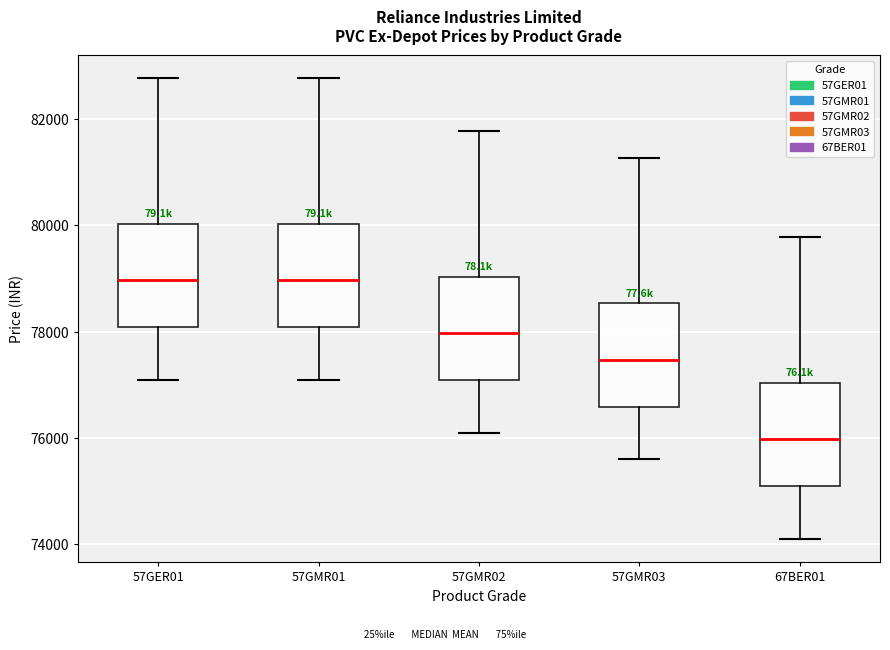

Reading left to right, read every box against the y-axis: the position of its median line, the range the box covers, and the ends of its whiskers. The values are not printed on the chart, so give them approximately, as read against the axis.

57GER01: median 79000, box 78000 to 80000, whiskers 77000 to 82800
57GMR01: median 79000, box 78000 to 80000, whiskers 77000 to 82800
57GMR02: median 78000, box 77000 to 79000, whiskers 76000 to 81800
57GMR03: median 77400, box 76600 to 78600, whiskers 75600 to 81200
67BER01: median 76000, box 75000 to 77000, whiskers 74000 to 79800